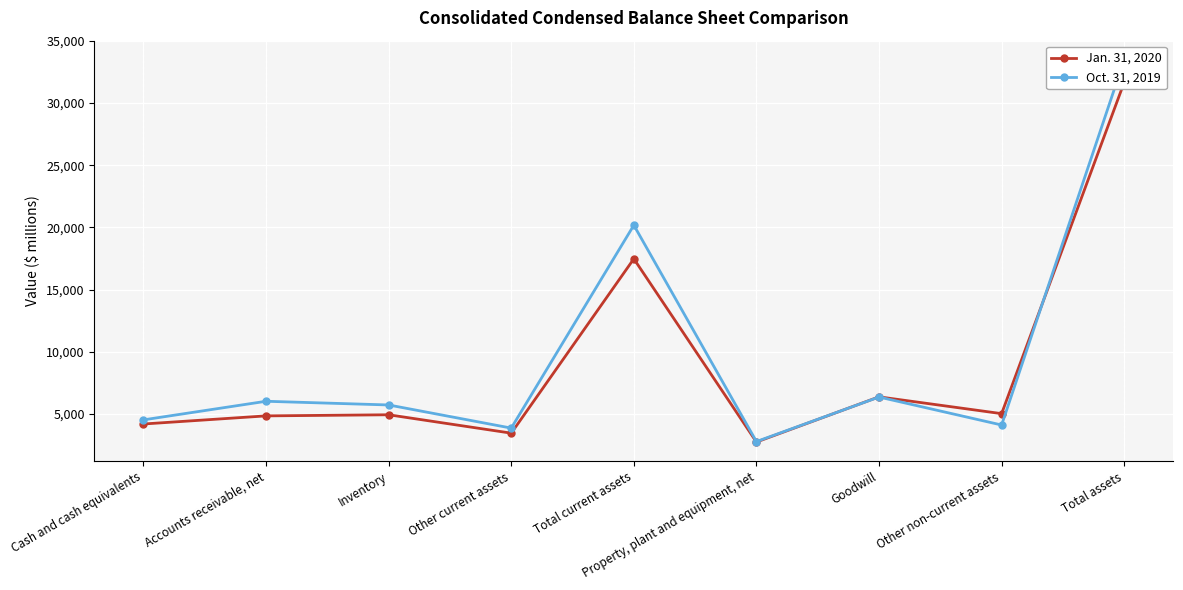

What is the difference between the highest and lowest values at Total current assets?

2700